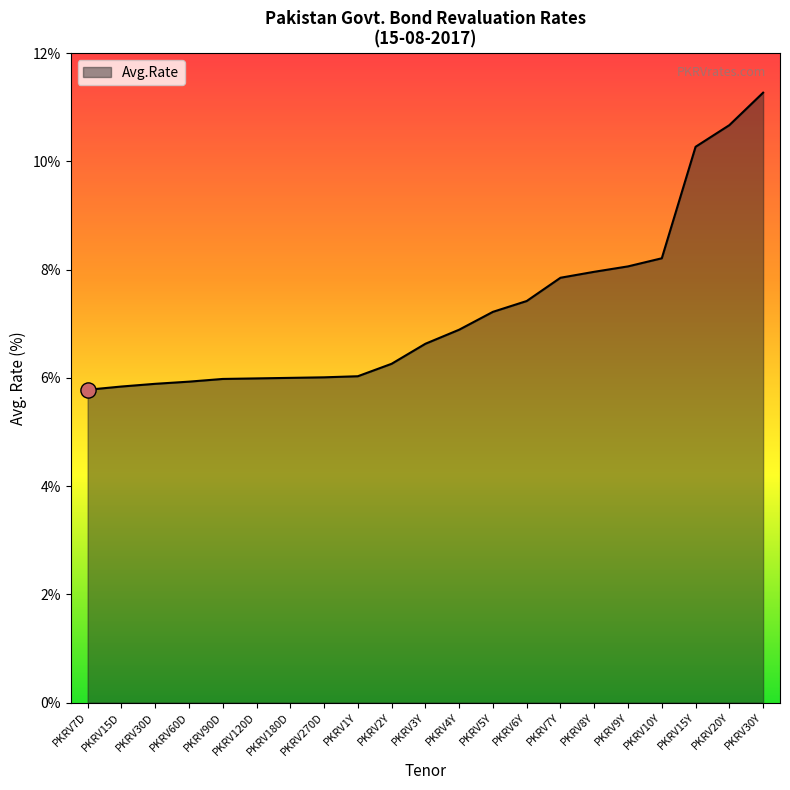

Between PKRV90D and PKRV2Y, which is larger?

PKRV2Y